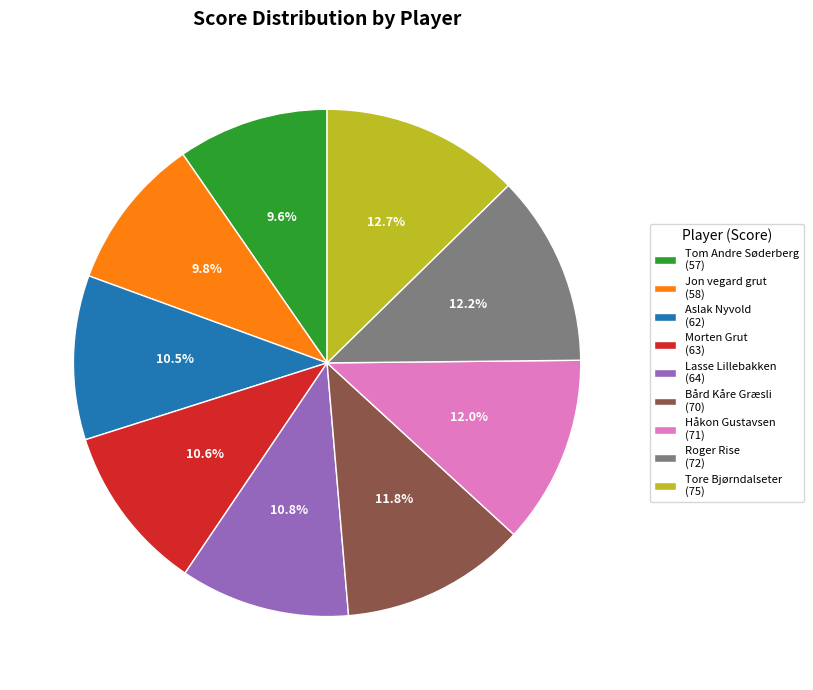

Is there any slice that represents more than half of the pie?

No